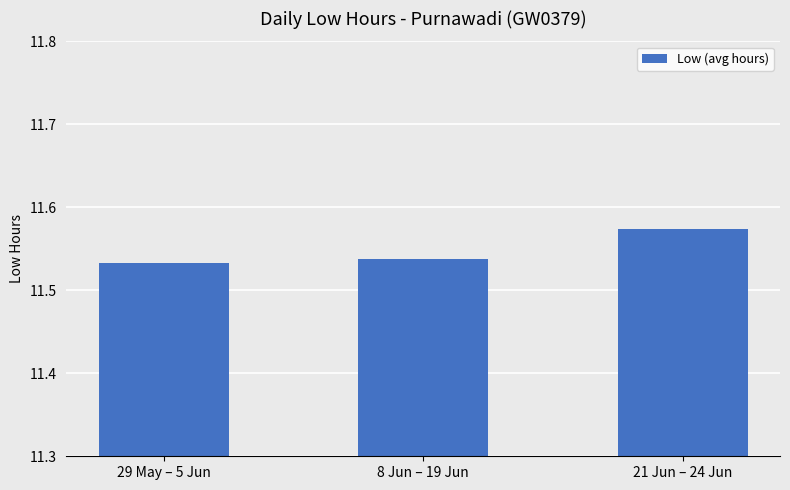

The value at 8 Jun – 19 Jun is 15.6. True or false?

False